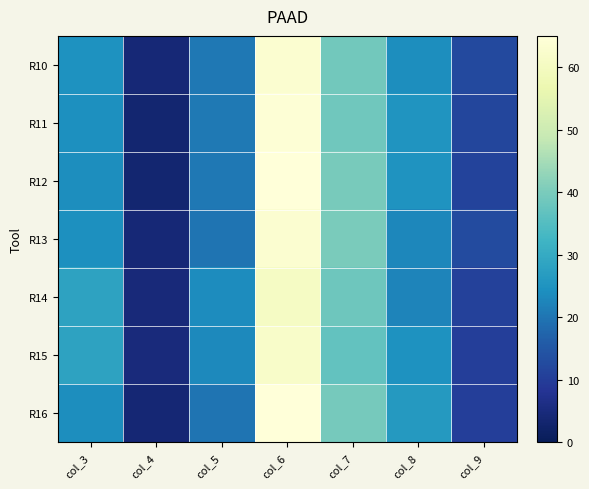

Reading left to right, what are all the values shown in this chart?

R10: col_3=24.8	col_4=4.3	col_5=20.5	col_6=63.0	col_7=39.1	col_8=23.9	col_9=12.2
R11: col_3=24.2	col_4=3.5	col_5=20.7	col_6=64.0	col_7=38.8	col_8=25.2	col_9=11.7
R12: col_3=23.9	col_4=3.4	col_5=20.5	col_6=64.8	col_7=39.7	col_8=25.1	col_9=11.3
R13: col_3=24.2	col_4=4.2	col_5=20.0	col_6=63.1	col_7=40.0	col_8=23.0	col_9=12.7
R14: col_3=28.4	col_4=4.6	col_5=23.8	col_6=60.9	col_7=38.5	col_8=22.5	col_9=10.7
R15: col_3=28.2	col_4=4.9	col_5=23.3	col_6=61.7	col_7=36.9	col_8=24.8	col_9=10.2
R16: col_3=23.9	col_4=4.0	col_5=20.0	col_6=65.9	col_7=39.5	col_8=26.3	col_9=10.2